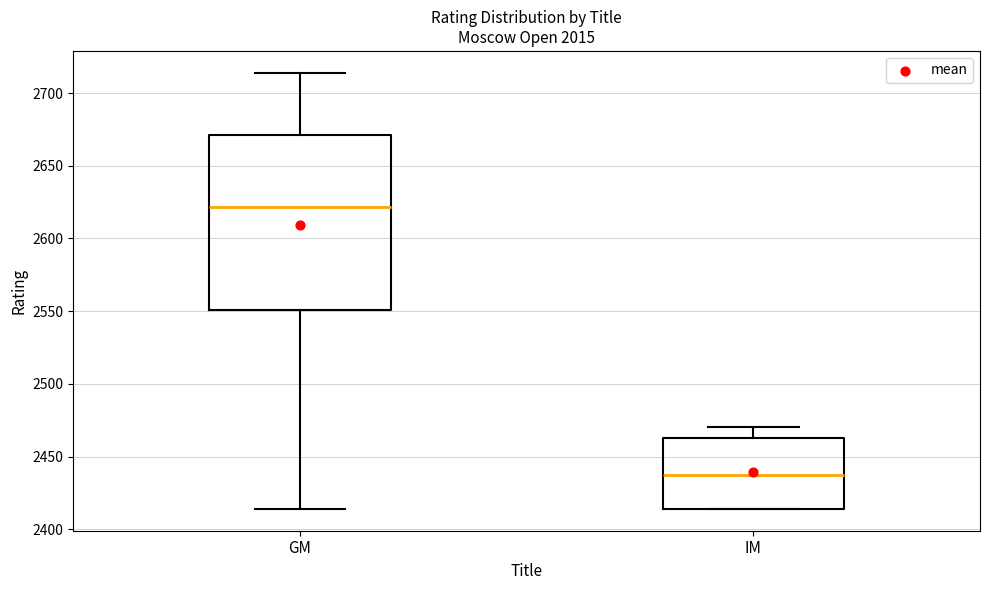

Which box is the tallest, from its lower edge to its upper edge?

GM